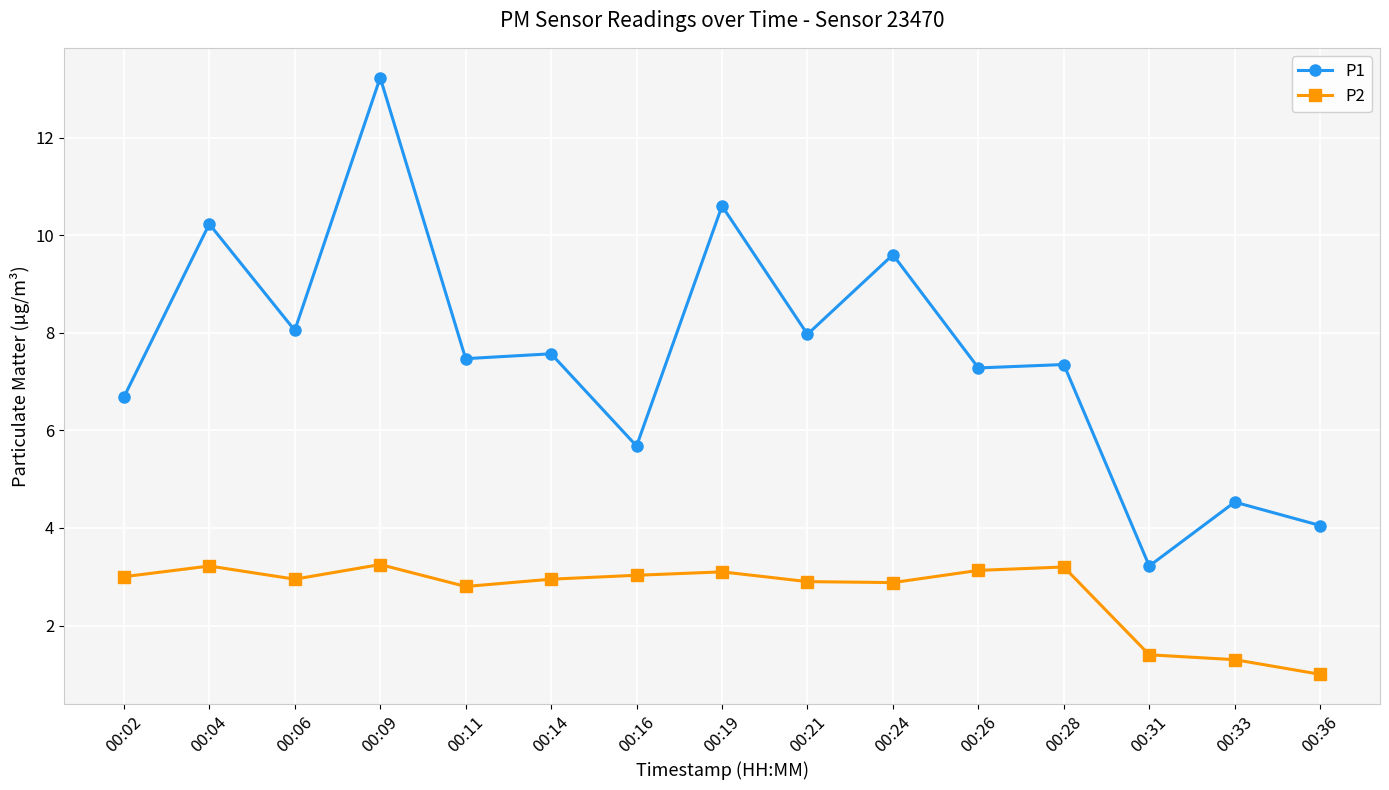

True or false: P2 has more than 1 points higher than both neighbors.

True